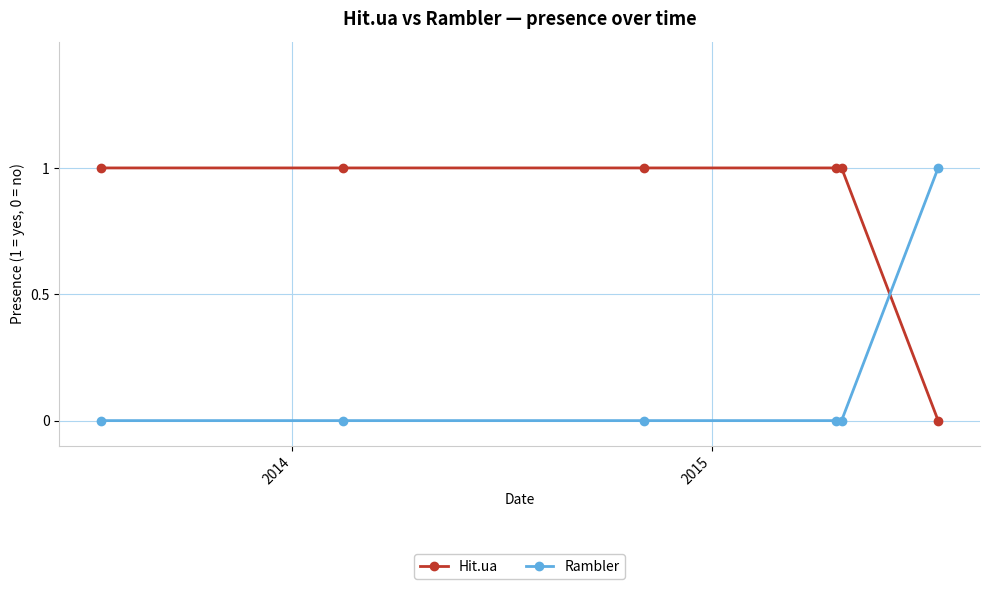

What is the highest value of the Rambler series?

1